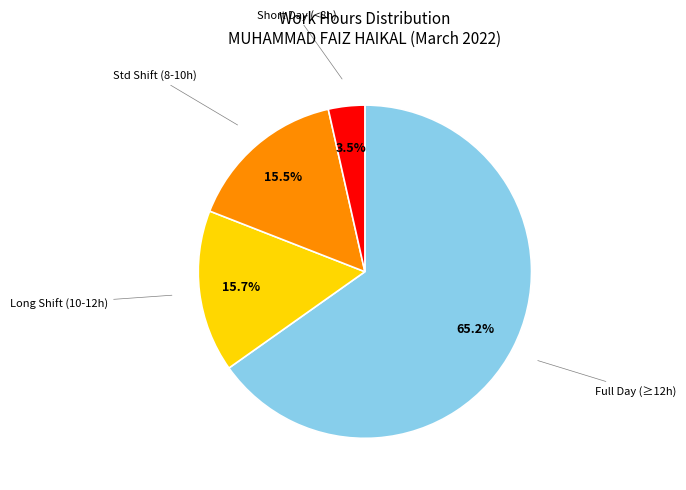

Does any single category account for the majority?

Yes